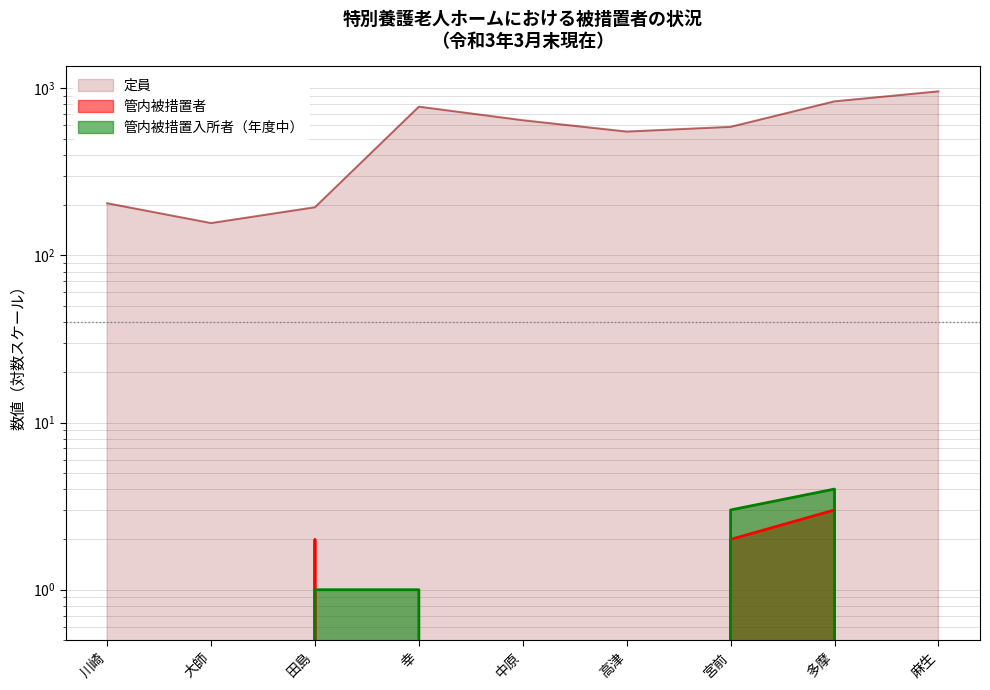

Where is the first local minimum for 定員?

大師